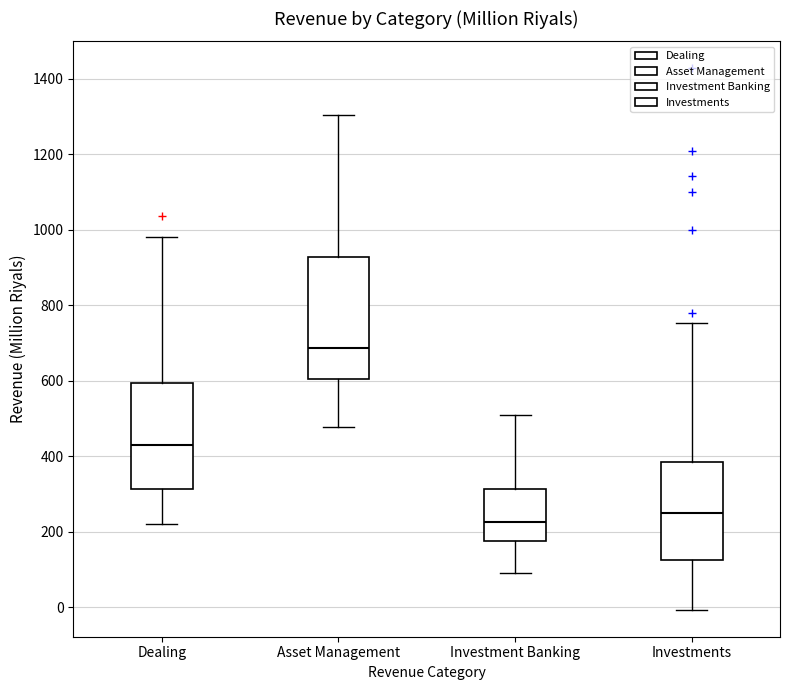

Where is the upper edge of the box for Asset Management on the y-axis? The values are not printed on the chart, so give them approximately, as read against the axis.

920